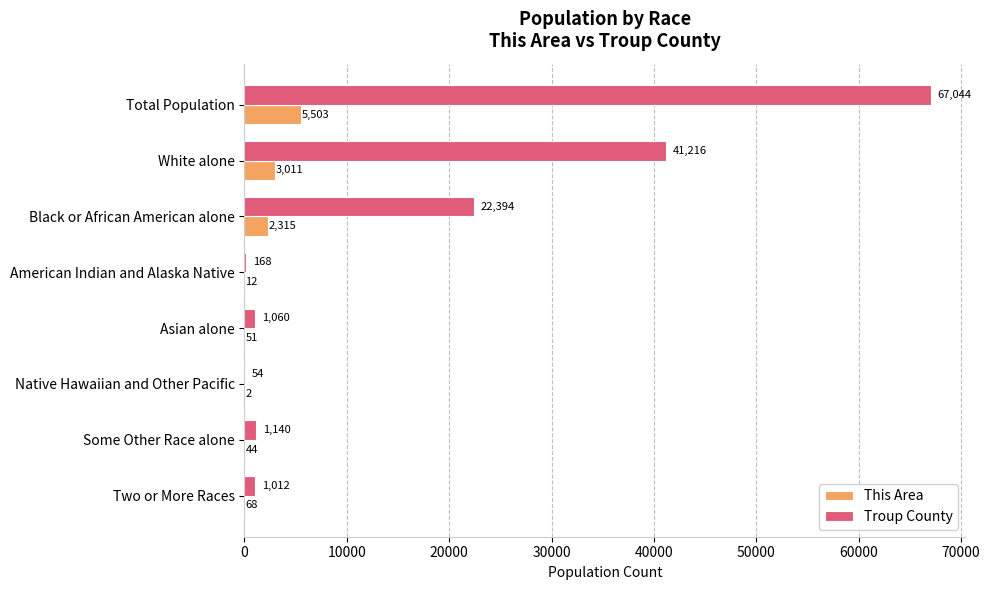

What is the sum of all Troup County values?

134088